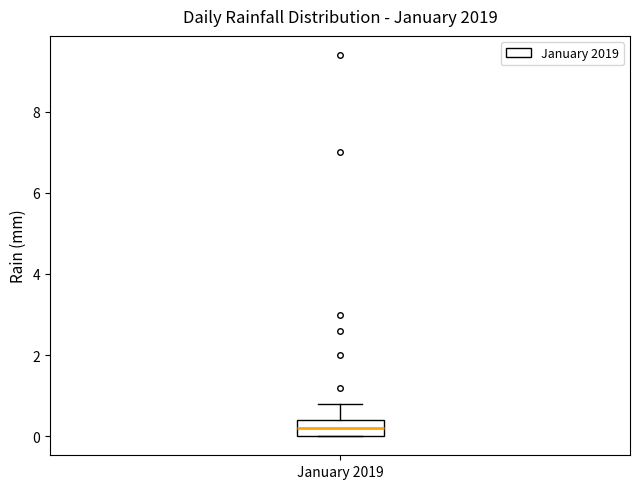

Transcribe this box plot: give where the median line is, the range the box spans, and where the two whiskers end, as read against the y-axis. The values are not printed on the chart, so give them approximately, as read against the axis.

median 0.2, box 0.0 to 0.4, whiskers 0.0 to 0.8